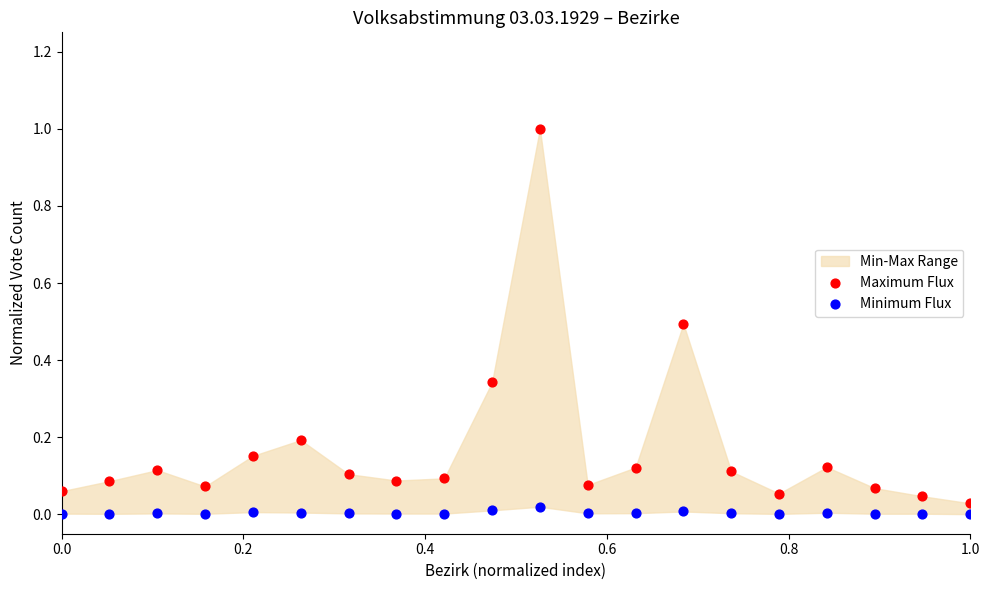

Which series reaches the maximum Y coordinate?

Maximum Flux